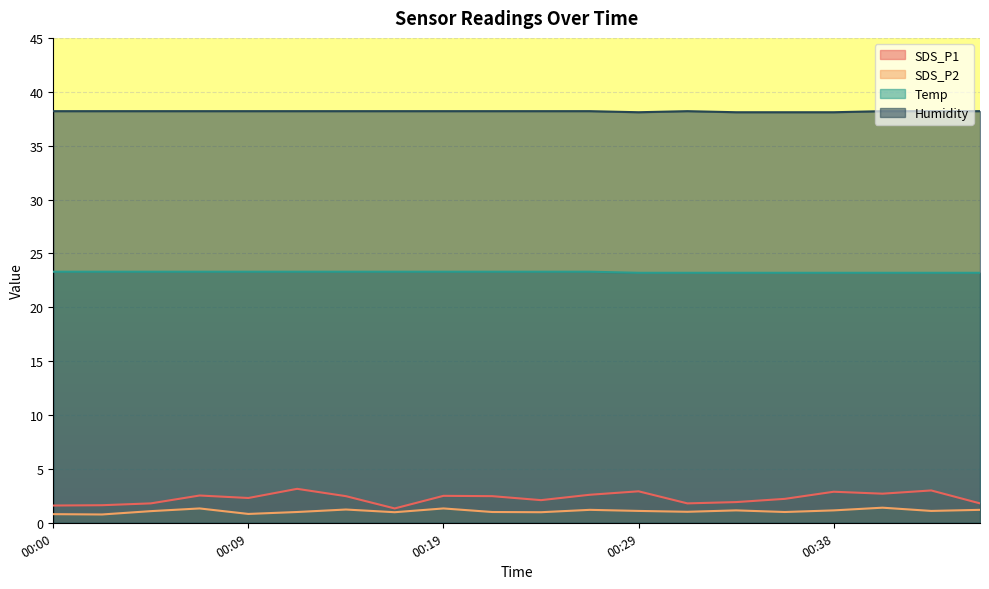

What is the spread (max minus min) of values at 00:34?

37.0